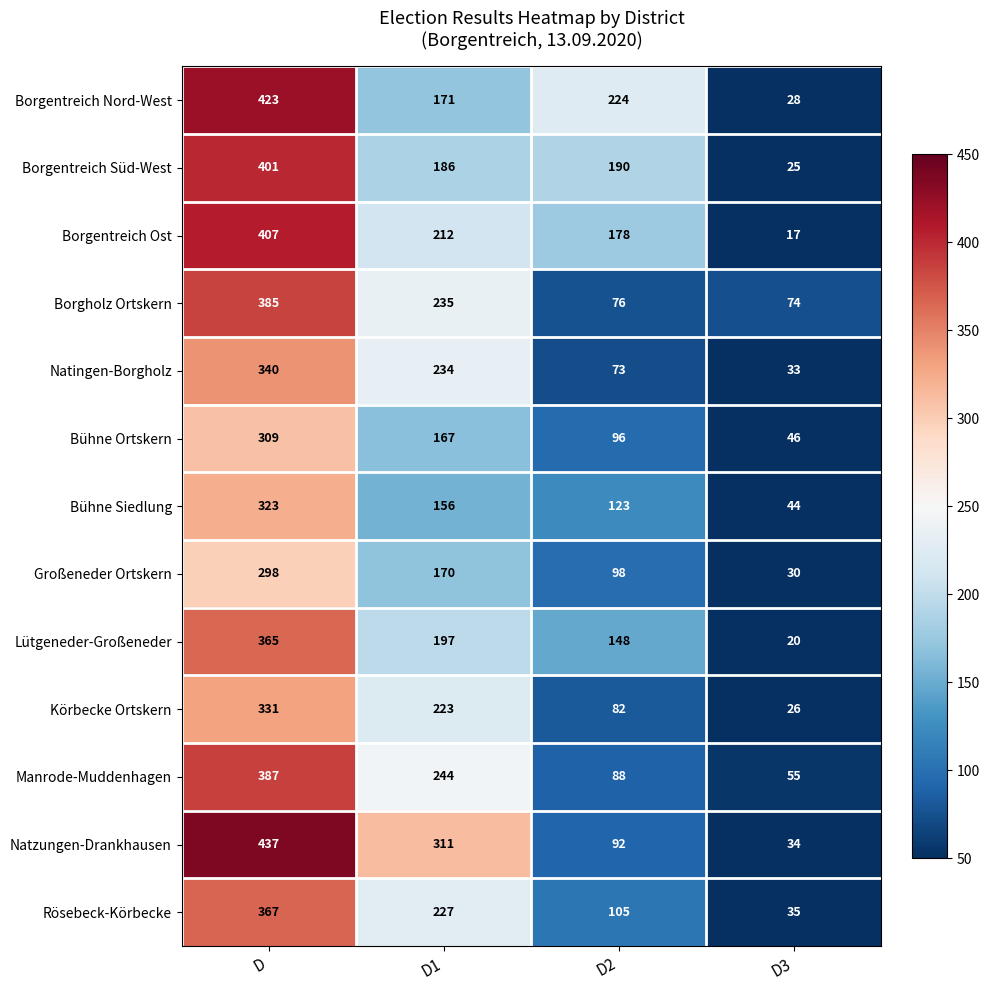

At which category is the sum across all series the highest?

D